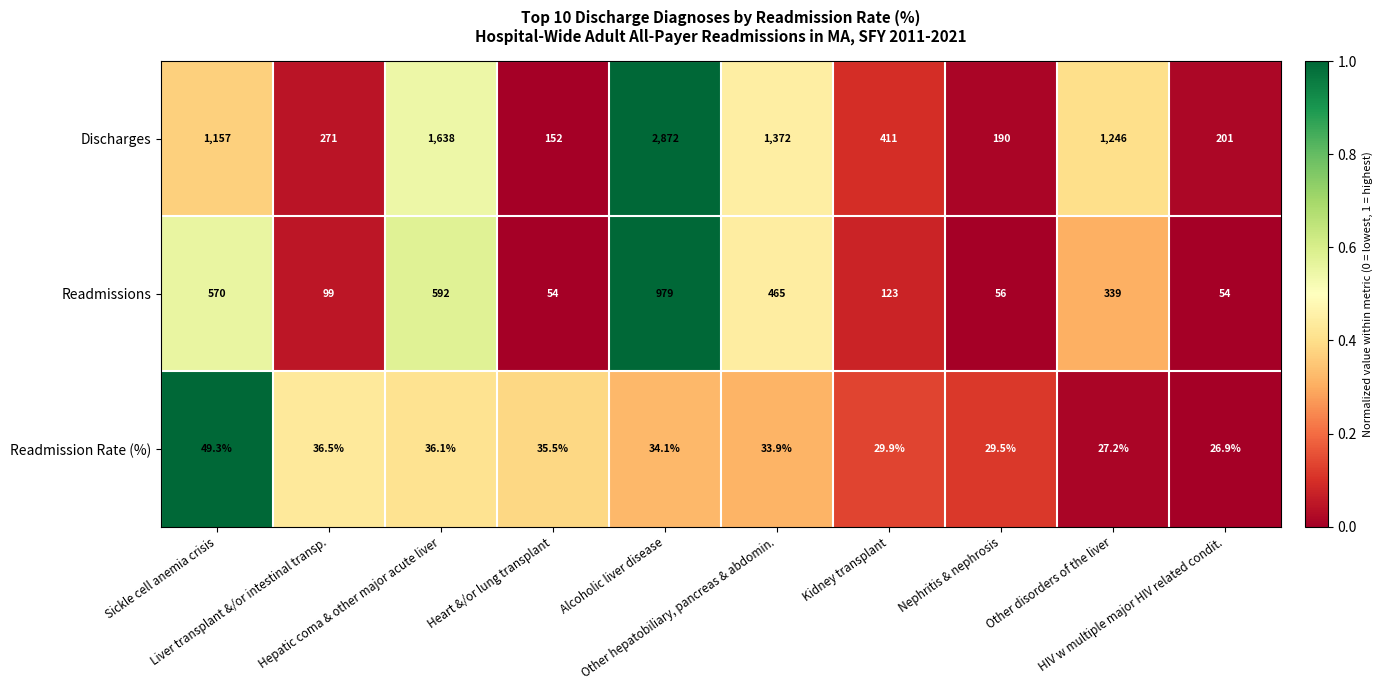

Rank the series by their maximum value, from lowest to highest.

Readmission Rate (%), Readmissions, Discharges